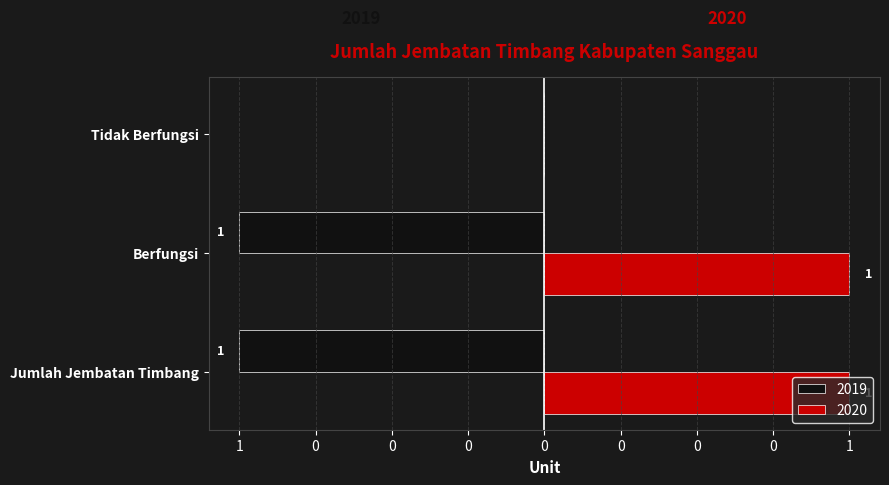

Rank the categories by 2020 value from highest to lowest.

Jumlah Jembatan Timbang, Berfungsi, Tidak Berfungsi